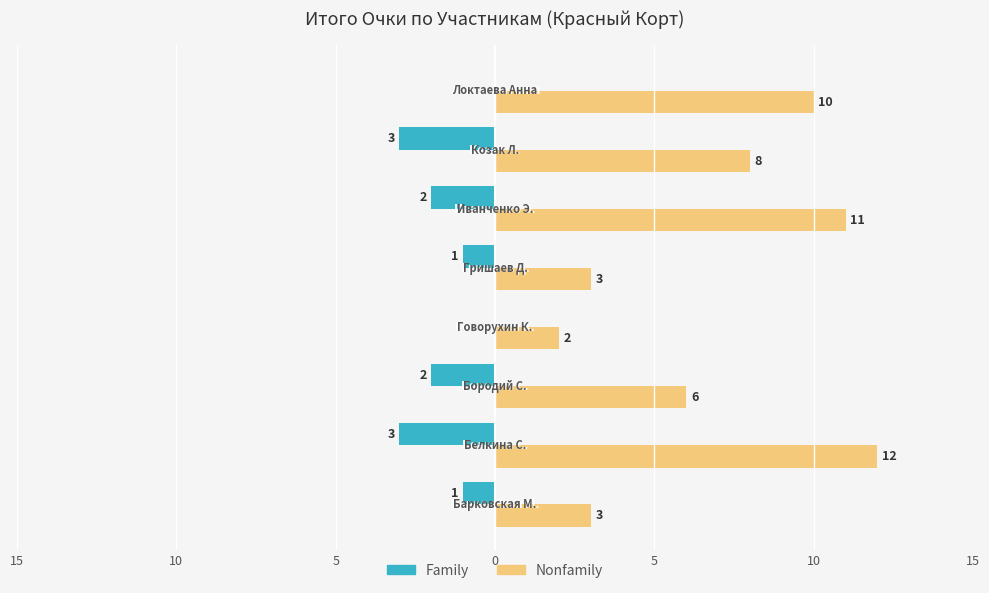

Reading right to left, extract all data points from this chart.

Family: 0	-3	-2	-1	0	-2	-3	-1
Nonfamily: 10	8	11	3	2	6	12	3